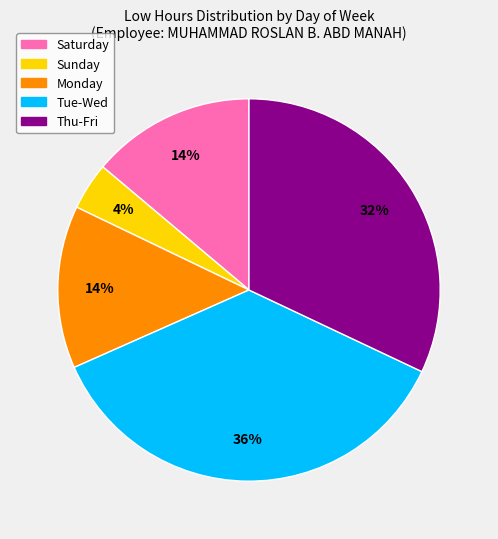

To the nearest percent, what is the difference between the largest and smallest slice percentages?

32%